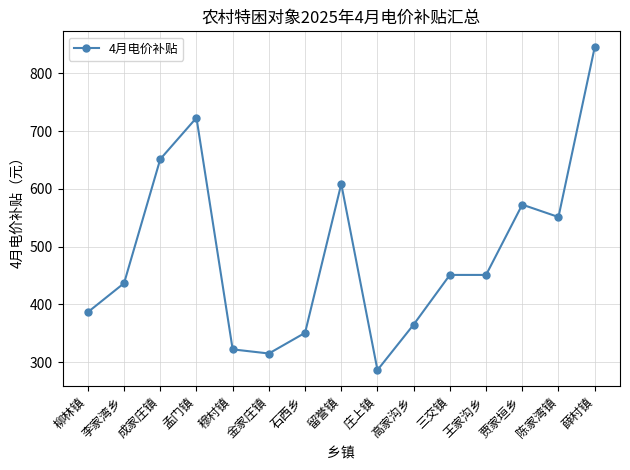

What position from the left is 孟门镇?

4